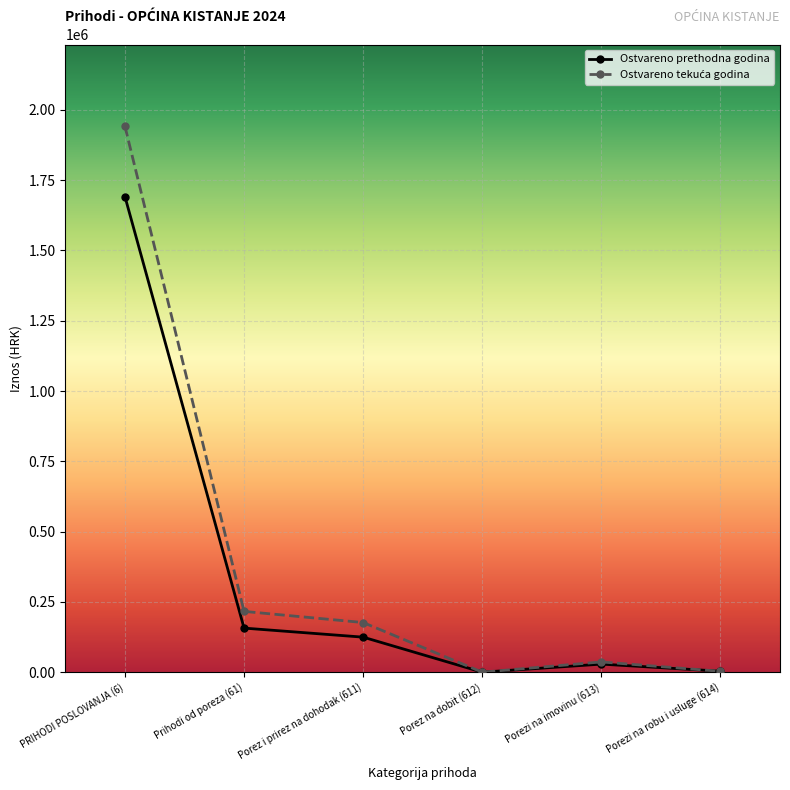

What is the spread (max minus min) of values at Porez i prirez na dohodak (611)?

51955.4